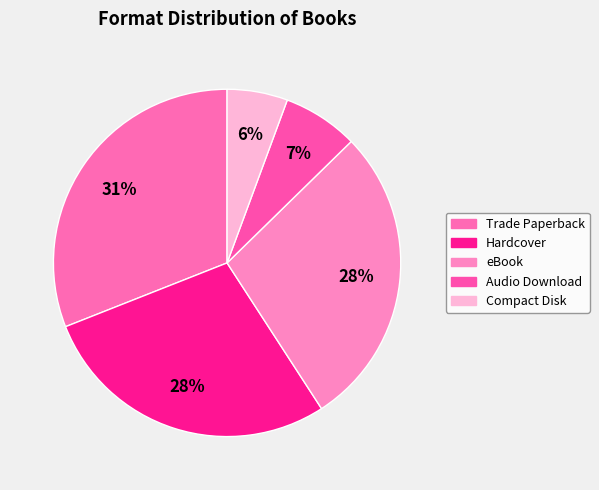

To the nearest percent, what percentage of the pie is Trade Paperback?

31%